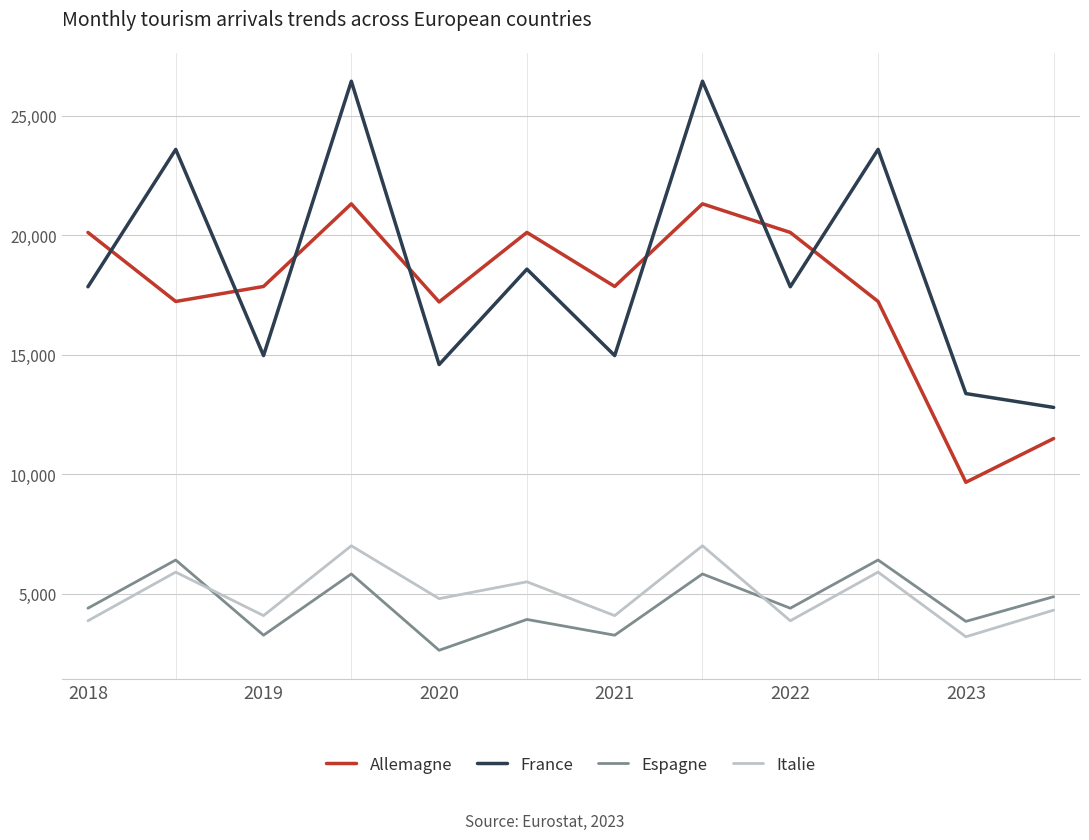

Which series has the largest total across all categories?

France